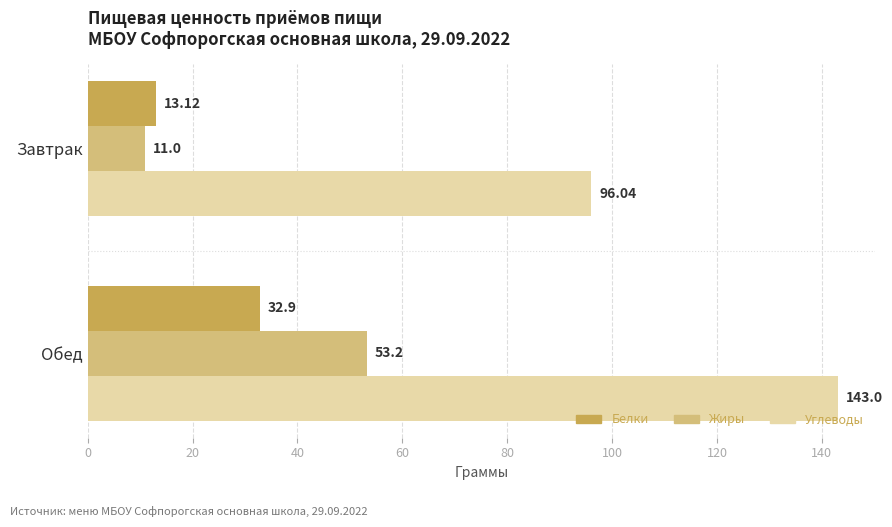

What is the maximum value for Углеводы?

143.0